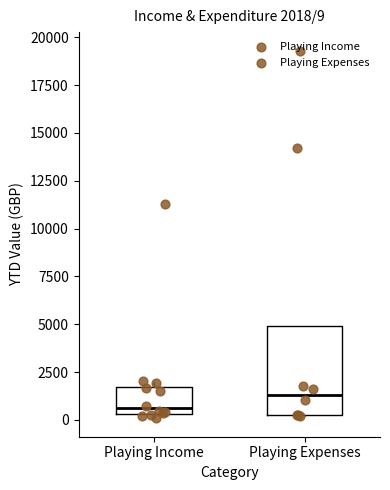

Which box has the lowest median line?

Playing Income